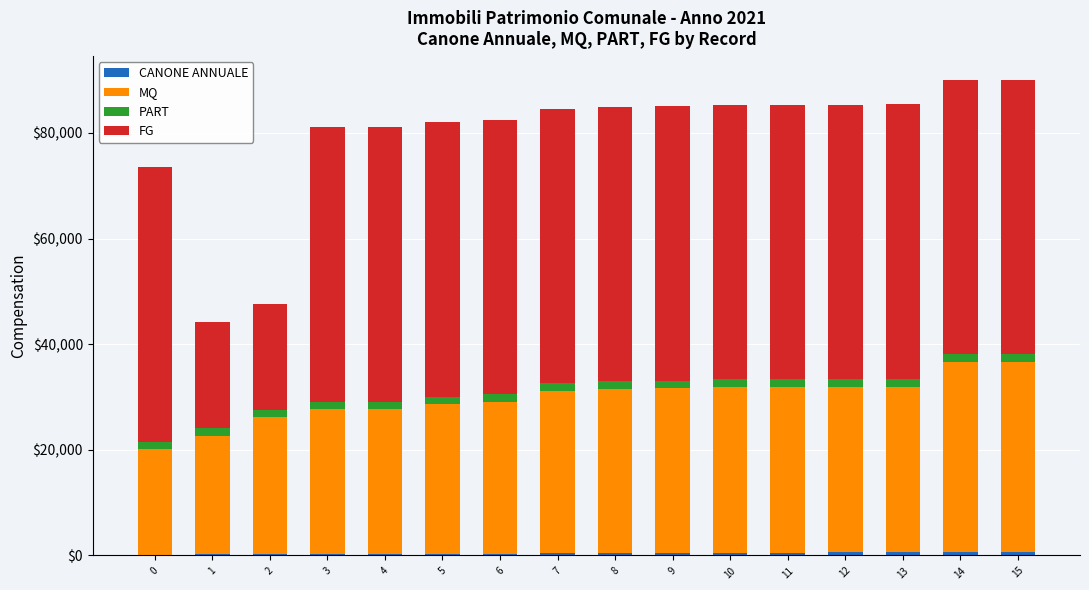

What is the difference between the maximum and second lowest values in the PART series?

89.0